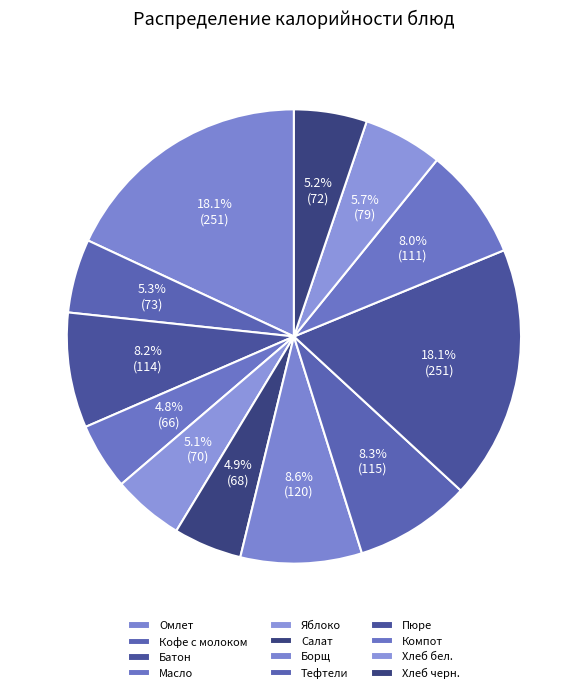

How many segments does this pie chart have?

12